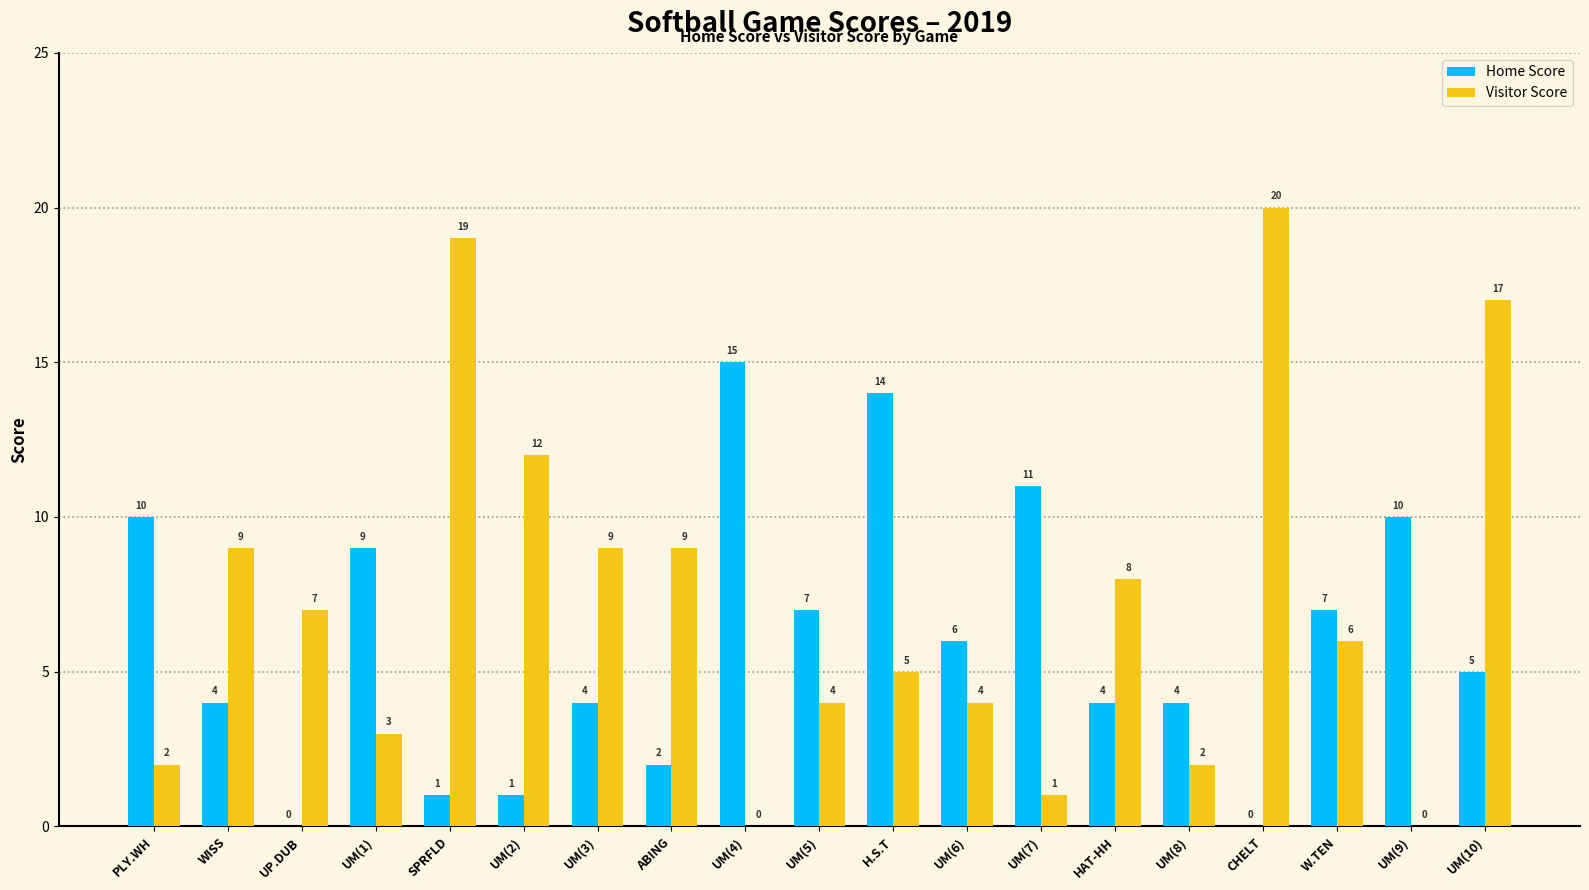

At which label does Home Score first exceed 5?

PLY.WH